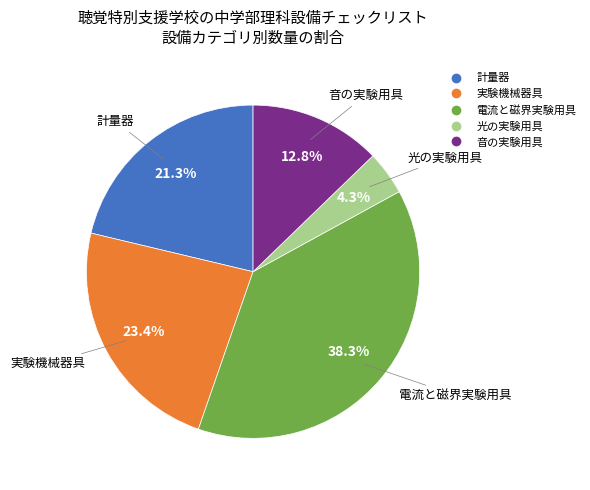

To the nearest percent, what is the combined percentage of 光の実験用具 and 実験機械器具?

28%